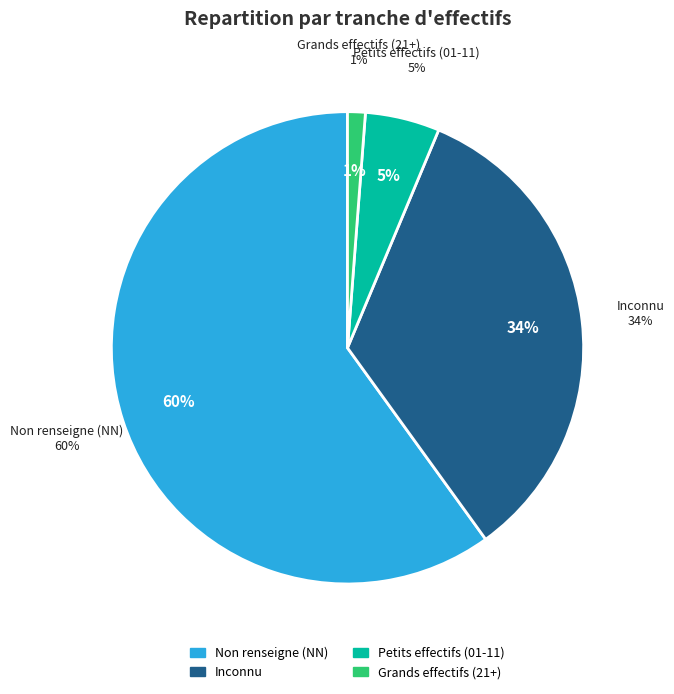

To the nearest percent, what percentage of the pie is NN?

60%